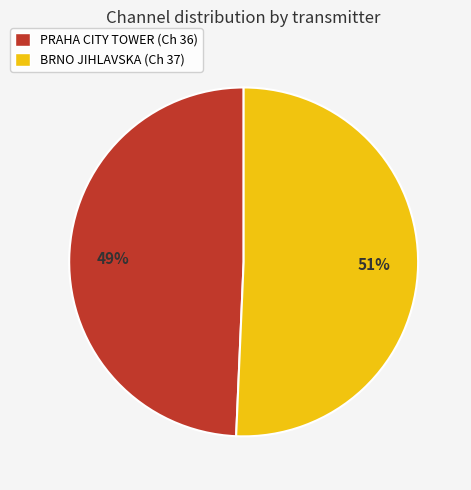

The PRAHA CITY TOWER slice represents 49% of the pie. True or false?

True